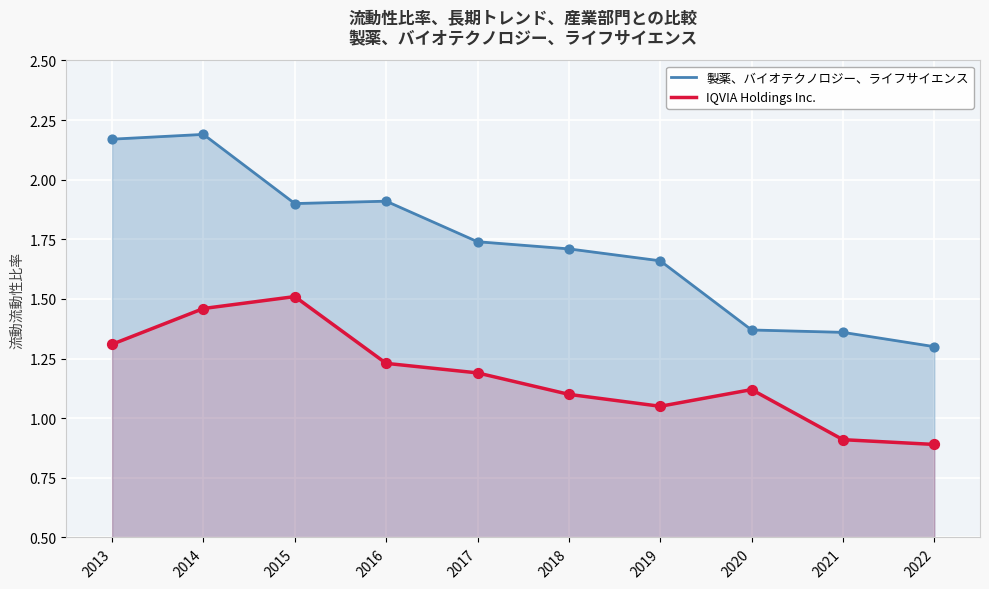

Which series has the largest total across all categories?

製薬、バイオテクノロジー、ライフサイエンス